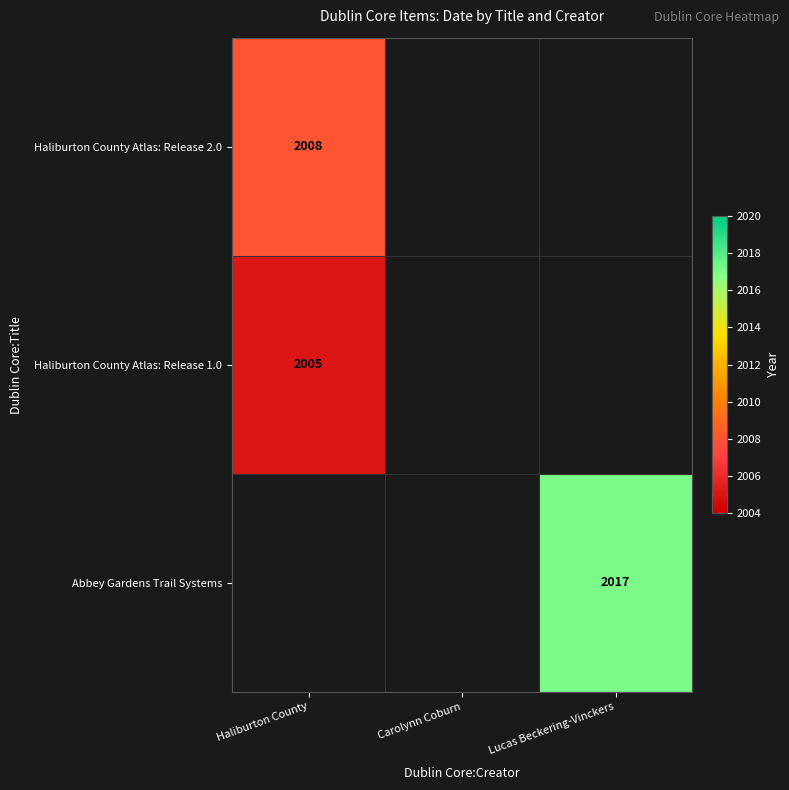

The value of Haliburton County Atlas: Release 1.0 at Haliburton County is 2005. True or false?

True